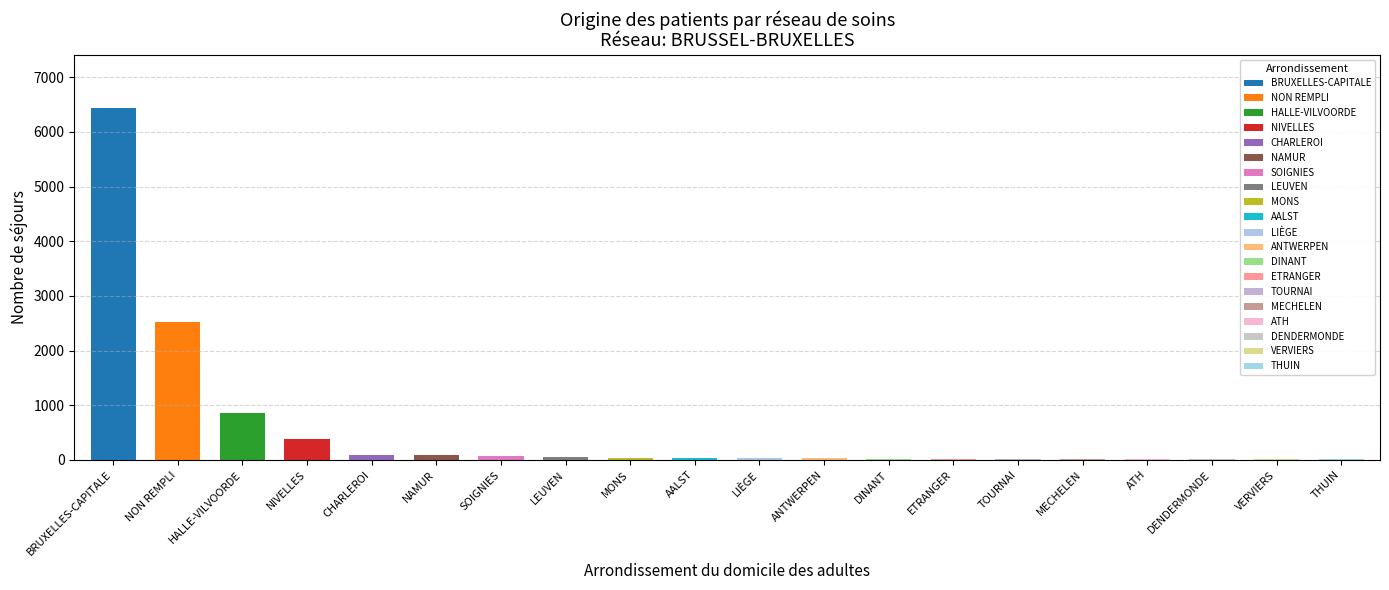

Rank the categories by value from highest to lowest.

BRUXELLES-CAPITALE, NON REMPLI, HALLE-VILVOORDE, NIVELLES, CHARLEROI, NAMUR, SOIGNIES, LEUVEN, MONS, AALST, LIÈGE, ANTWERPEN, DINANT, ETRANGER, TOURNAI, MECHELEN, ATH, DENDERMONDE, VERVIERS, THUIN